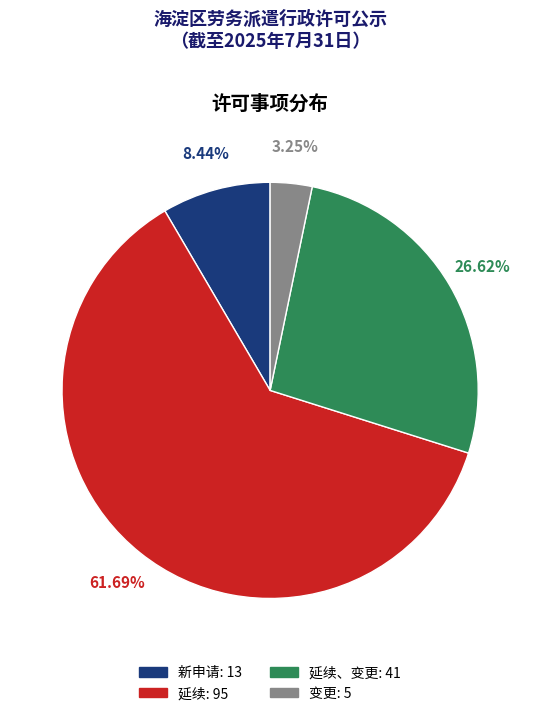

Does any single category account for the majority?

Yes